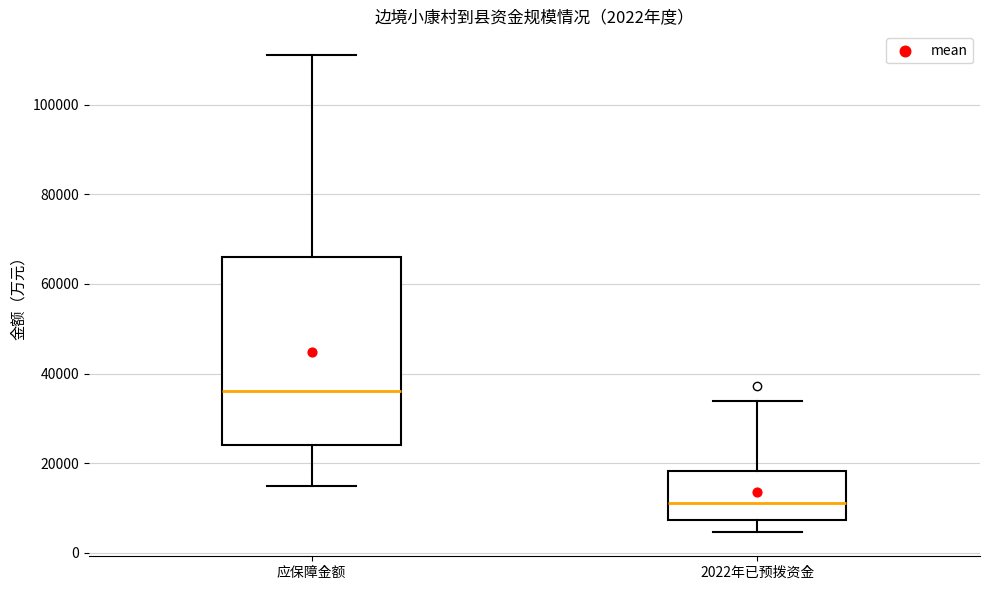

Comparing the boxes themselves (not the whiskers), which one is the tallest?

应保障金额